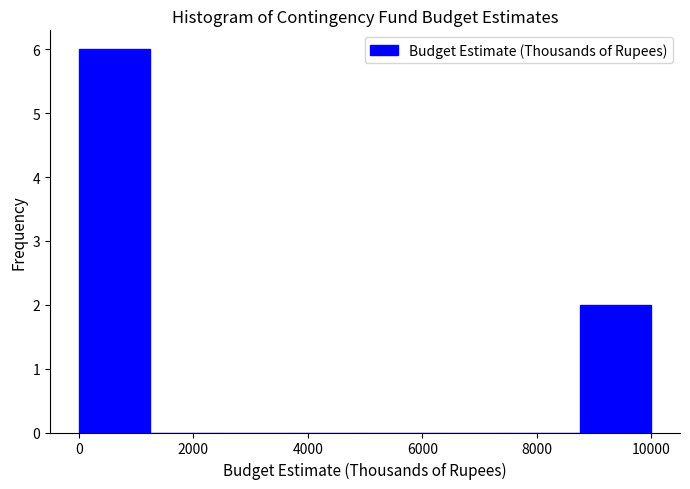

Reading left to right, list every bar in this chart as the range it spans on the x-axis followed by its height. Neither the bar edges nor the heights are printed on the chart, so give them approximately, as read against the axes.

0 to 1250: 6
1250 to 2500: 0
2500 to 3750: 0
3750 to 5000: 0
5000 to 6250: 0
6250 to 7500: 0
7500 to 8750: 0
8750 to 10000: 2